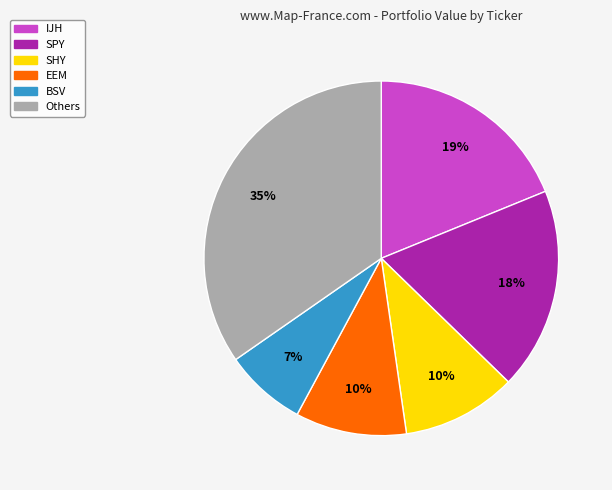

Is there a majority slice in this chart?

No